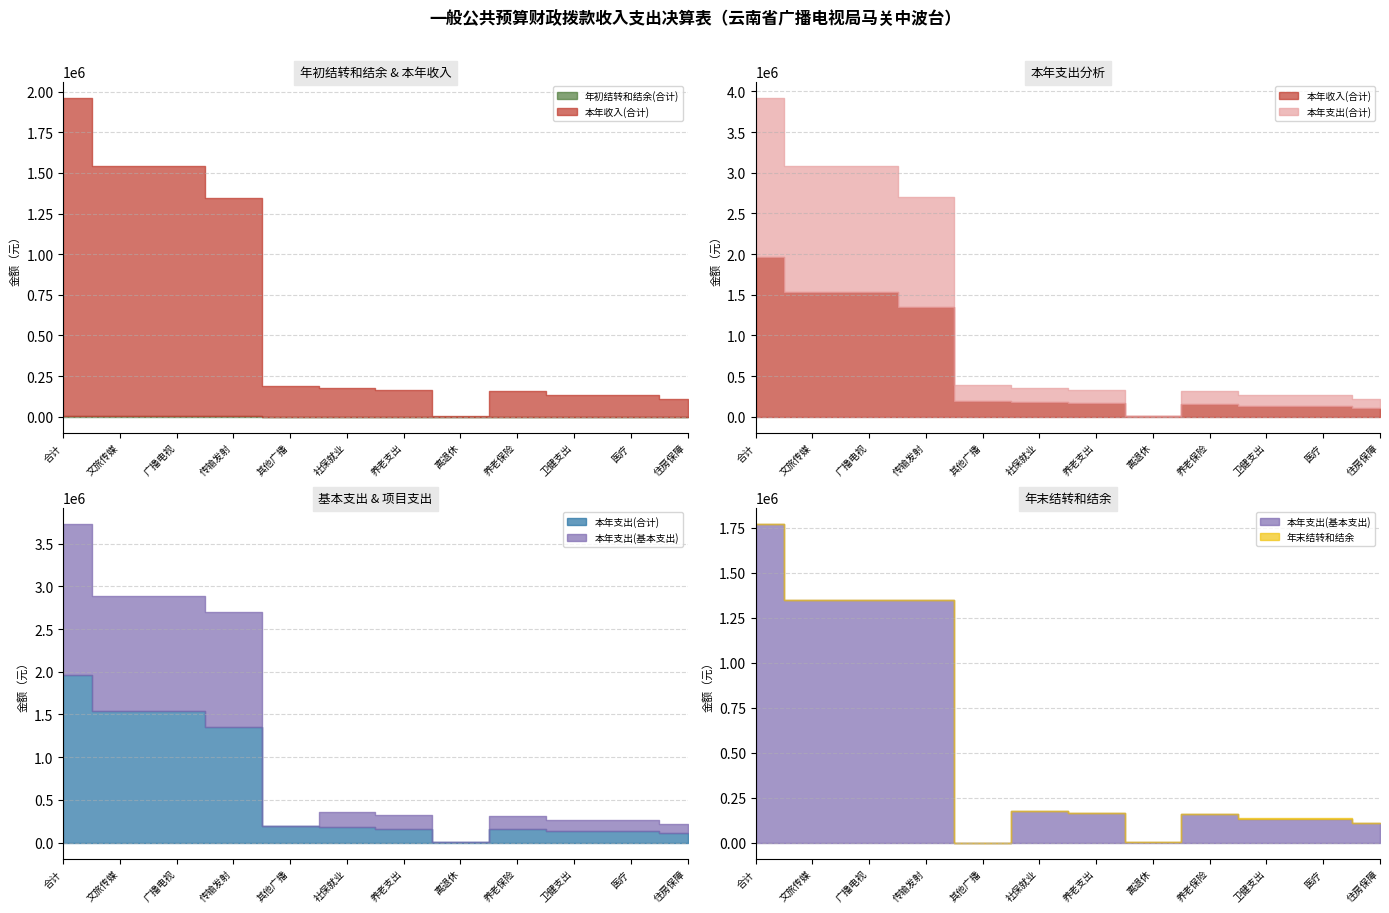

What is the sum of all 年初结转和结余(合计) values?

11458.6